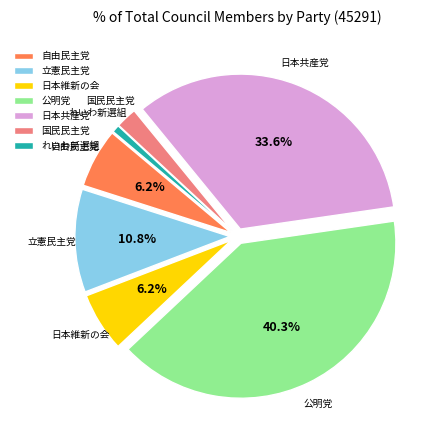

What portion of the pie excludes 日本維新の会?

93.8%